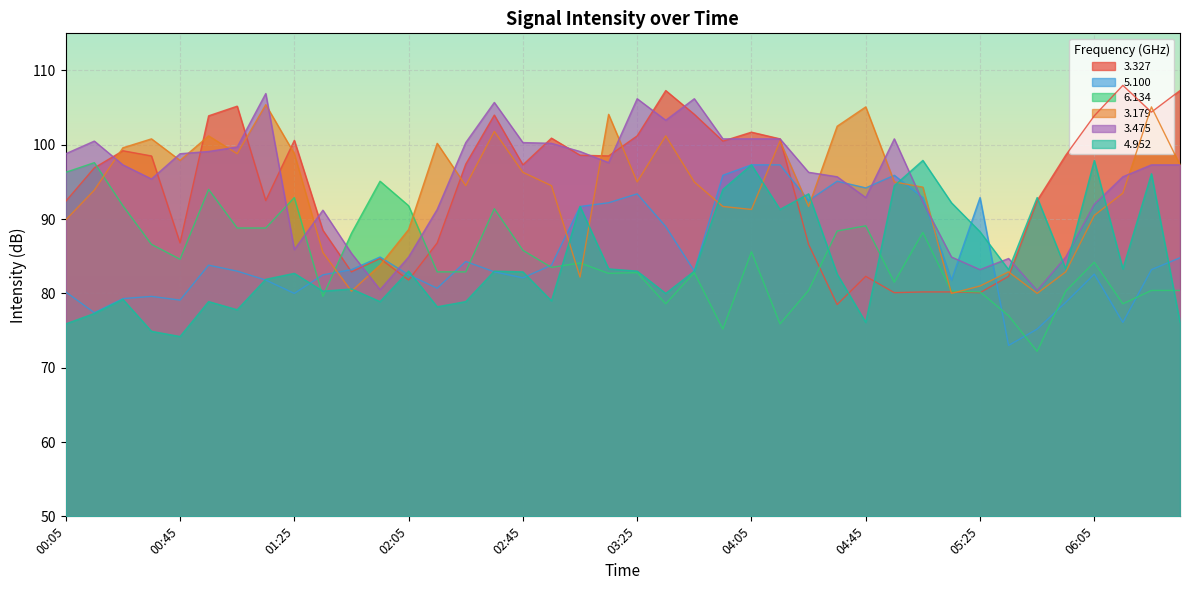

How many lines are shown in the chart?

6